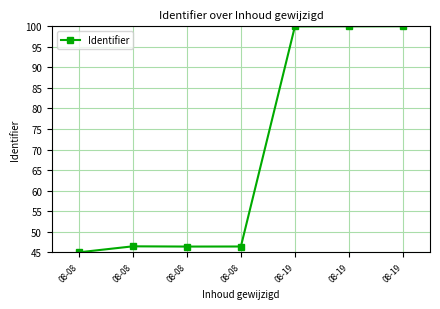

Between 08-19 and 08-19, which is larger?

08-19